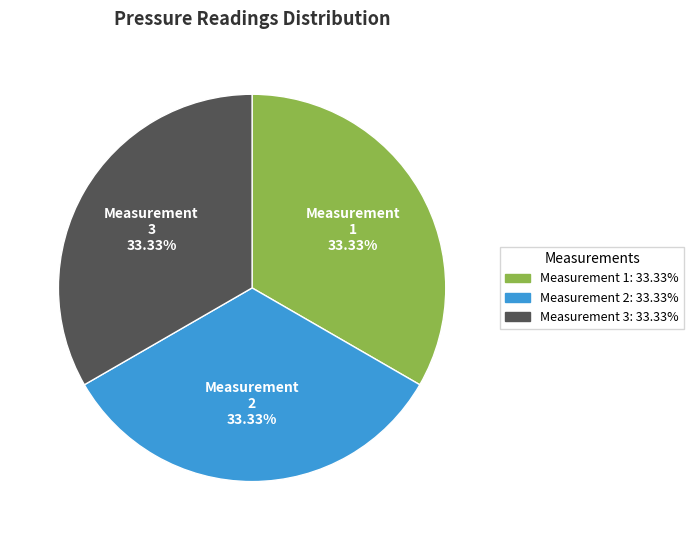

Does any single category account for the majority?

No